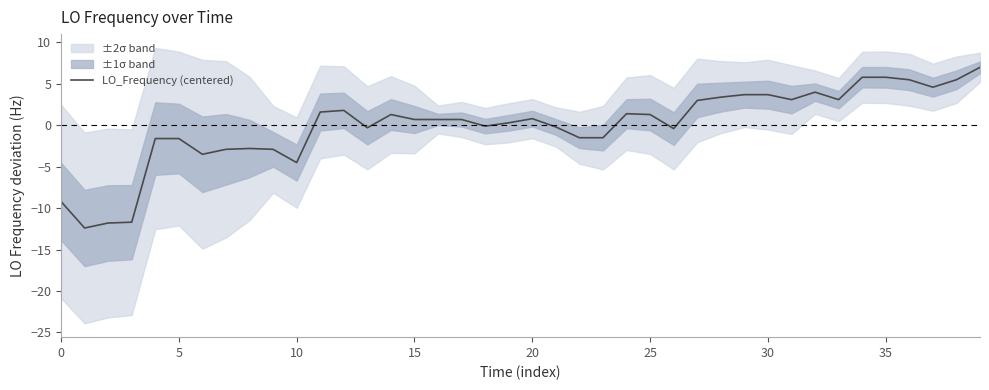

Is it true that LO_Frequency (centered) equals -1.6 at 5?

True